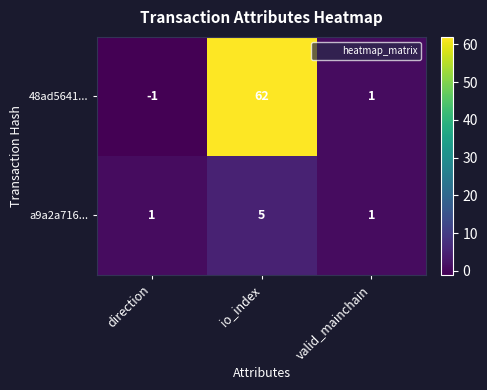

What is the average value of the 48ad5641... series?

21